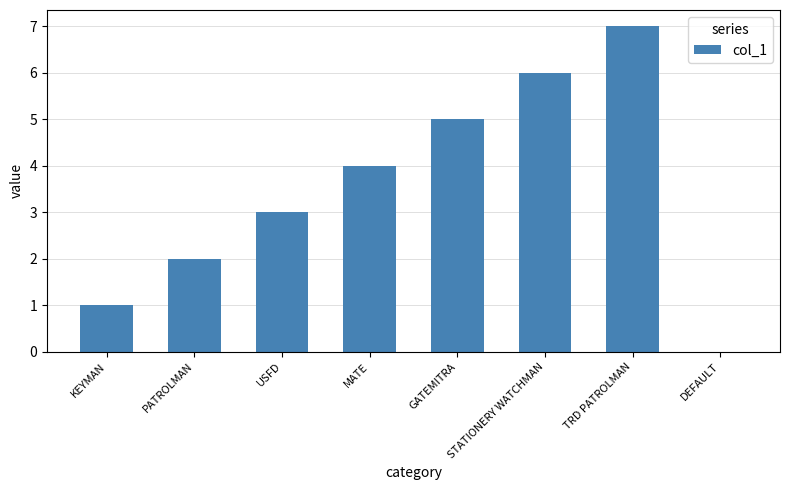

What is the ratio of the value at STATIONERY WATCHMAN to the value at MATE?

1.5